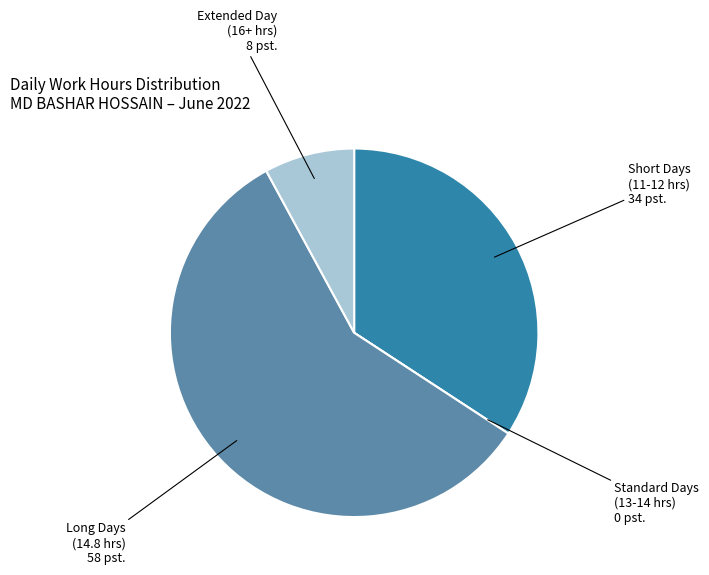

Between Short Days (11-12 hrs) and Extended Day (16+ hrs), which is larger?

Short Days (11-12 hrs)